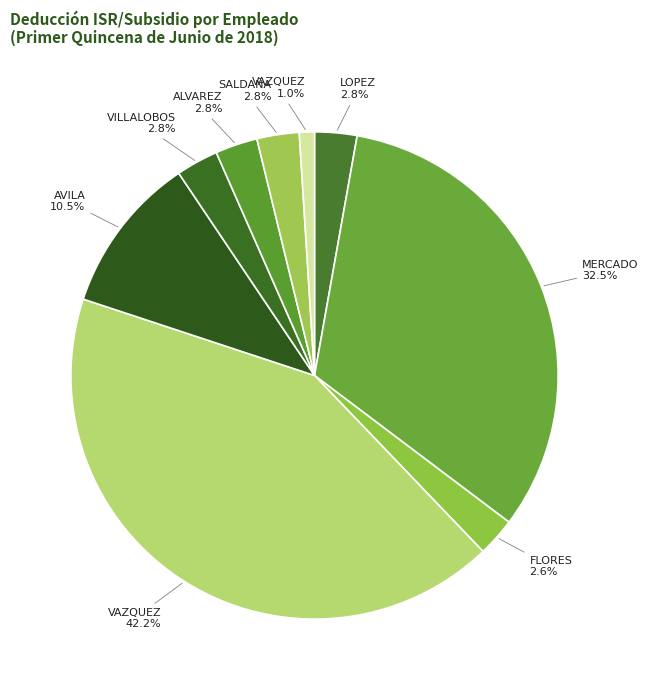

Is there any slice that represents more than half of the pie?

No